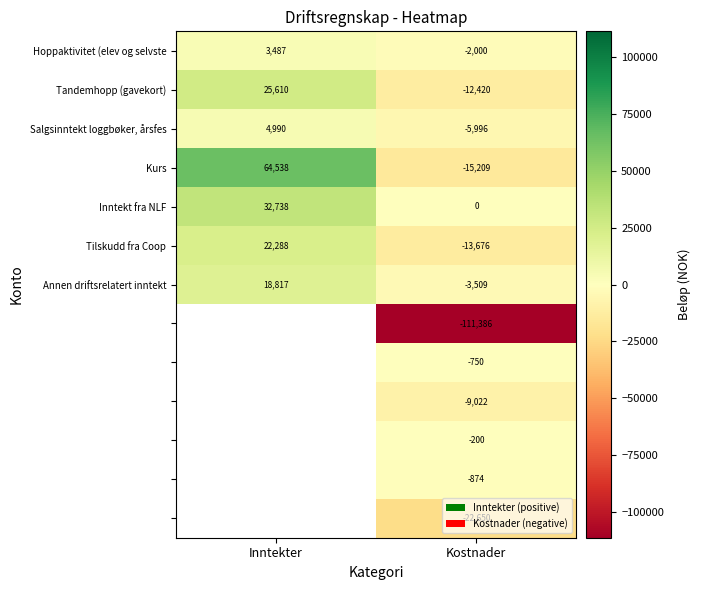

What is the difference between the maximum and minimum values in the Hoppaktivitet (elev og selvste series?

5487.0